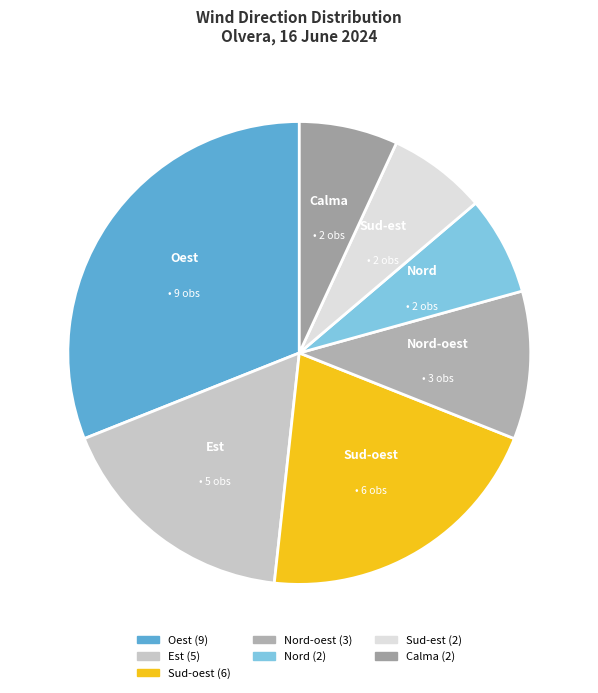

Between Sud-est and Oest, which is larger?

Oest